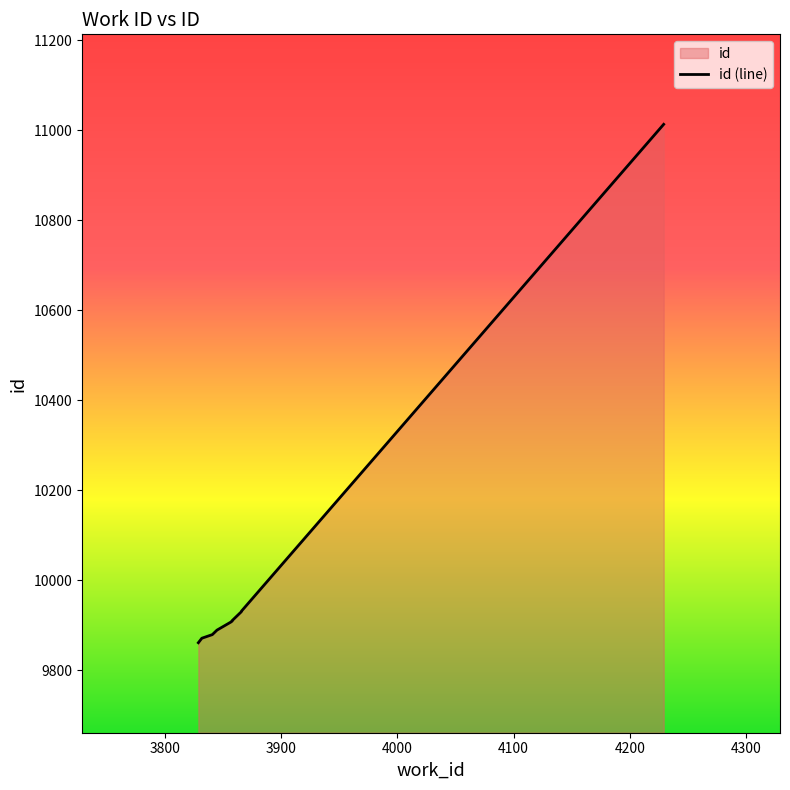

How many lines are shown in the chart?

1